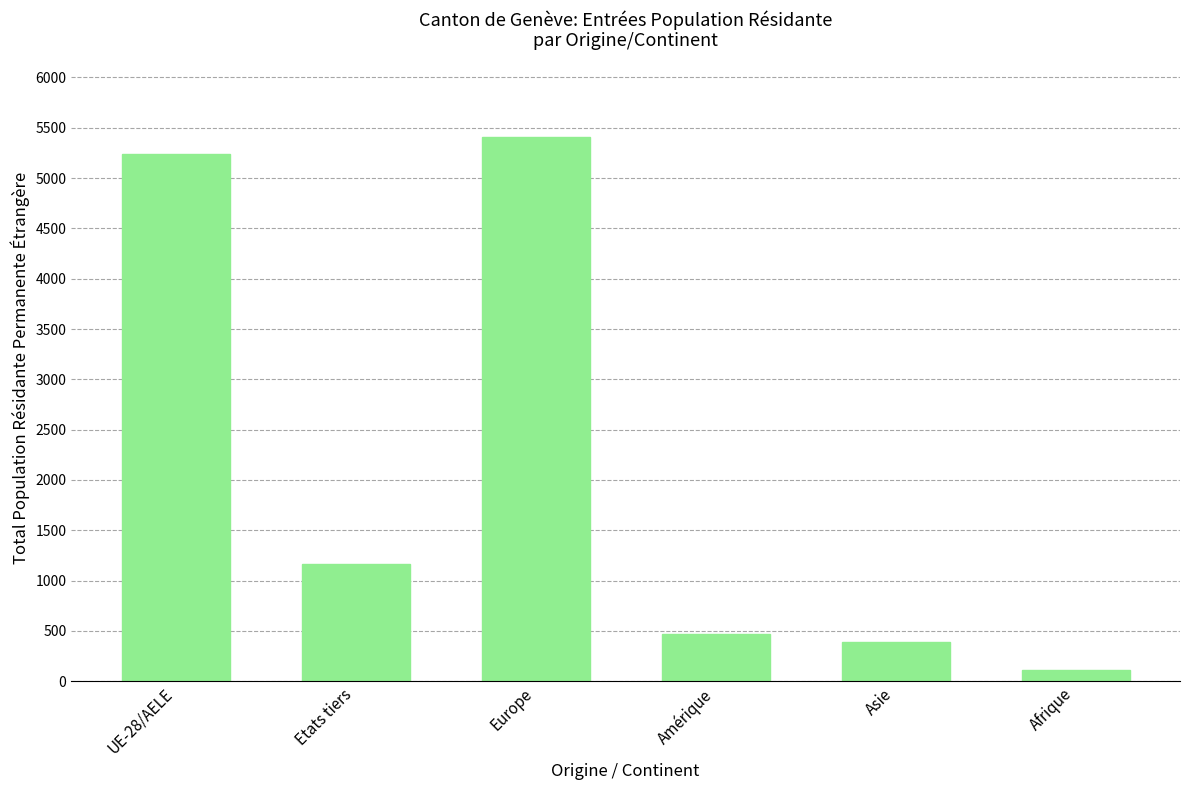

What is the label of the 1st bar from the left?

UE-28/AELE